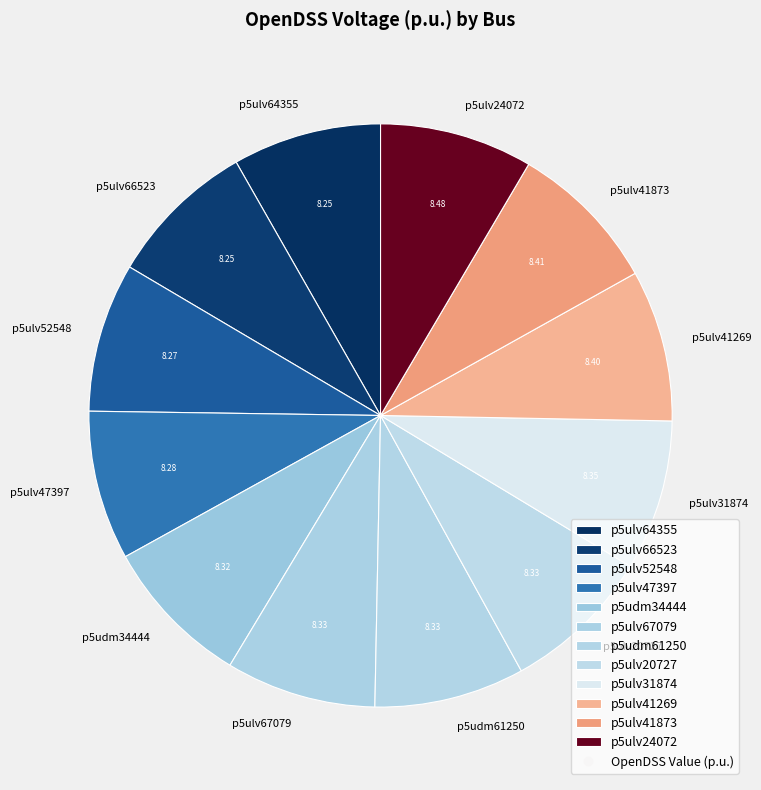

Is the sum of p5ulv41873 and p5udm61250 greater than half?

No